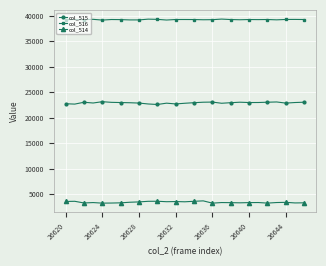

How many lines are shown in the chart?

3